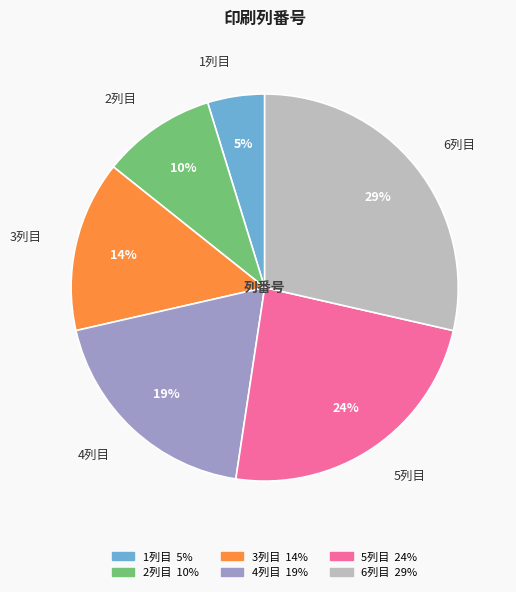

Is there a majority slice in this chart?

No